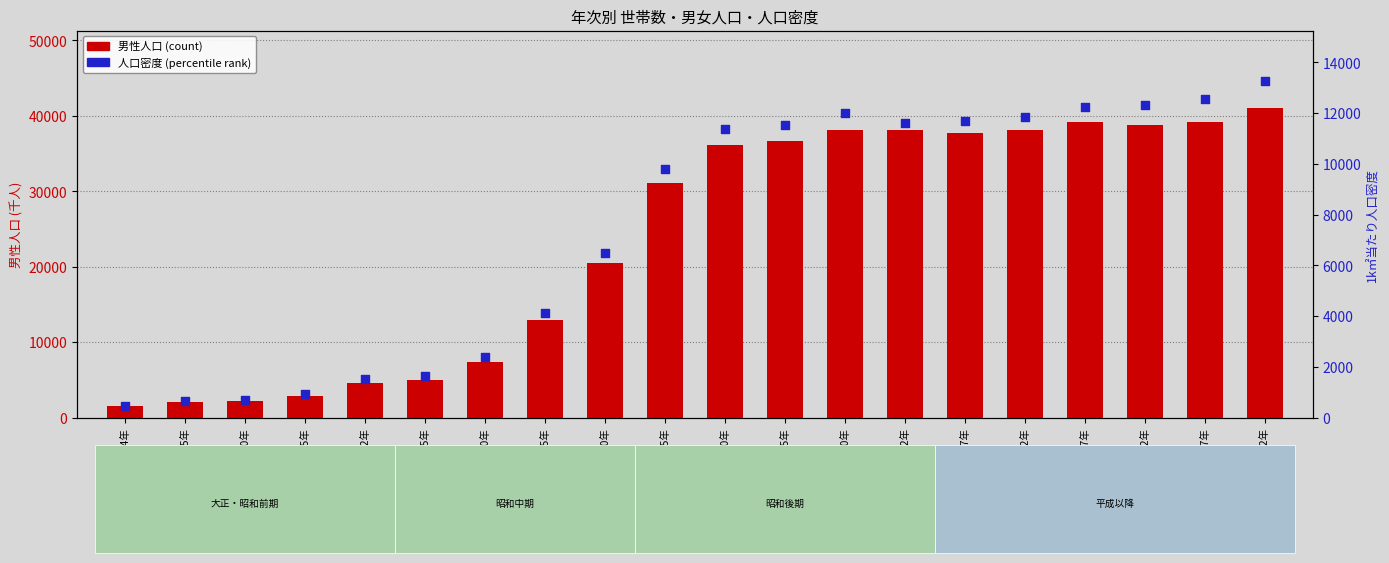

At which category is the sum across all series the highest?

令和2年